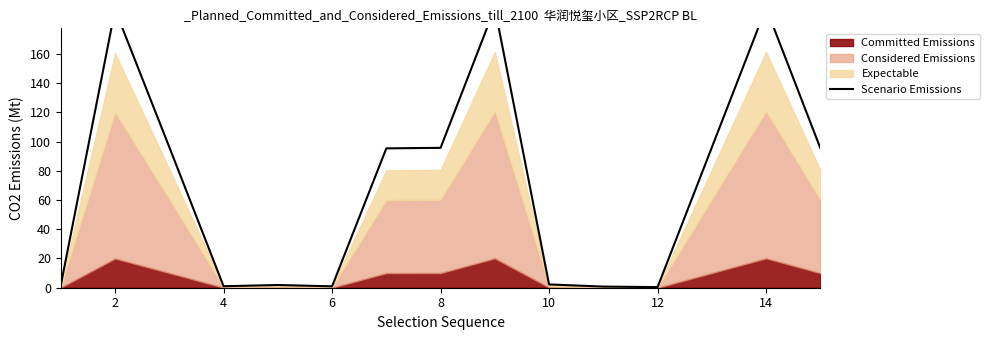

What is the value of the 2nd point from the left?

190.3